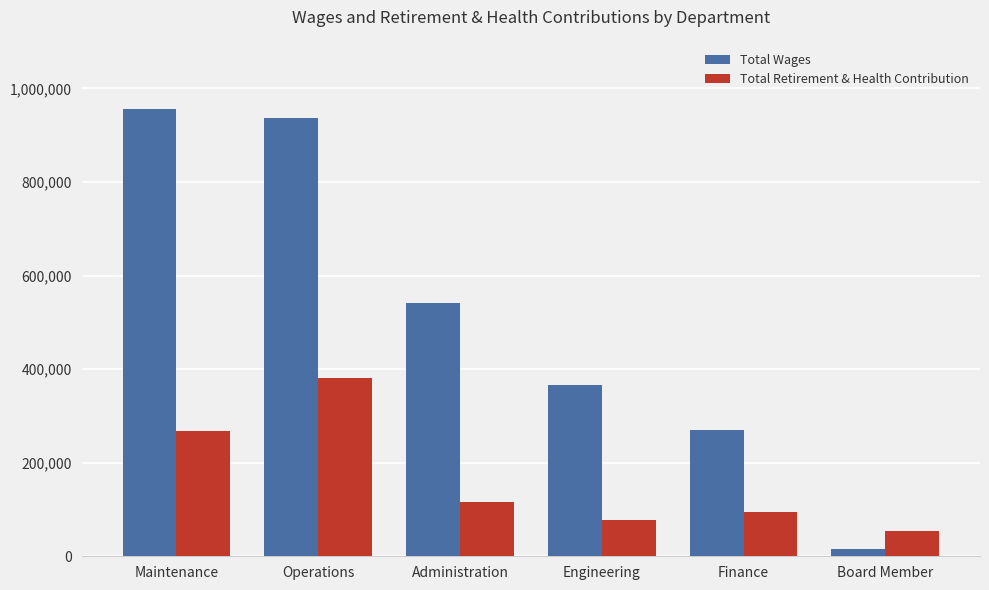

Reading left to right, transcribe all the data shown in this chart.

Total Wages: Maintenance=954881	Operations=936169	Administration=541354	Engineering=366471	Finance=268890	Board Member=16595
Total Retirement & Health Contribution: Maintenance=266813	Operations=380898	Administration=116628	Engineering=77314	Finance=93803	Board Member=53216